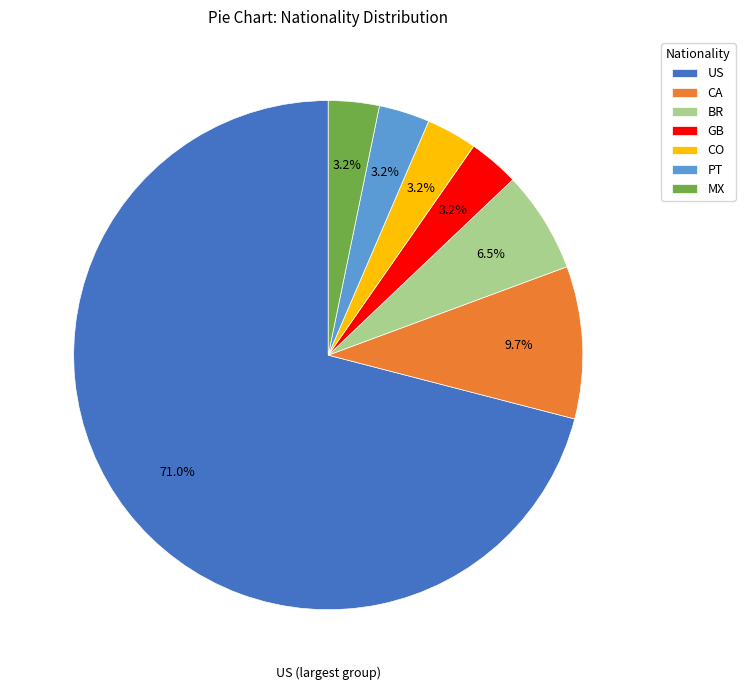

Combined, do MX and CO account for over 50%?

No